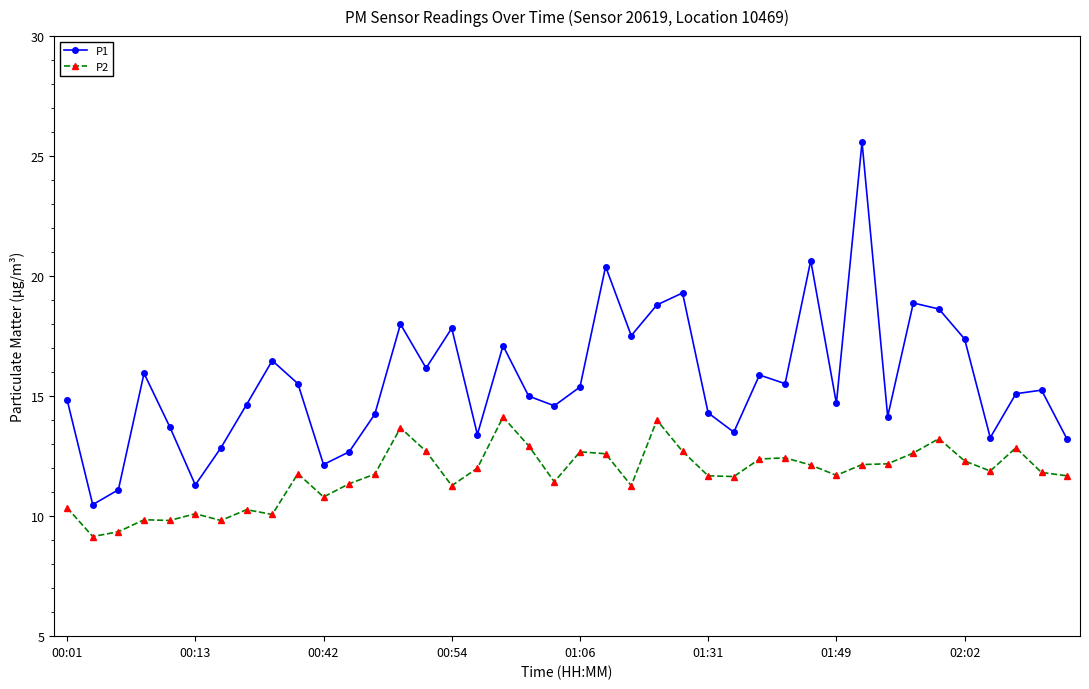

What is the sum of all P2 values?

468.5